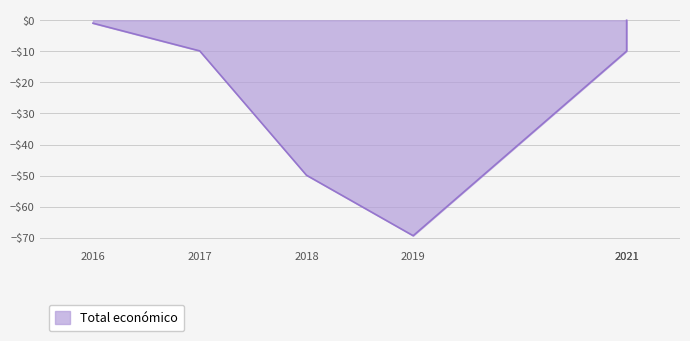

Reading right to left, transcribe all the data shown in this chart.

2021=0.0	2021=-9.9	2019=-69.4	2018=-49.9	2017=-9.9	2016=-1.0